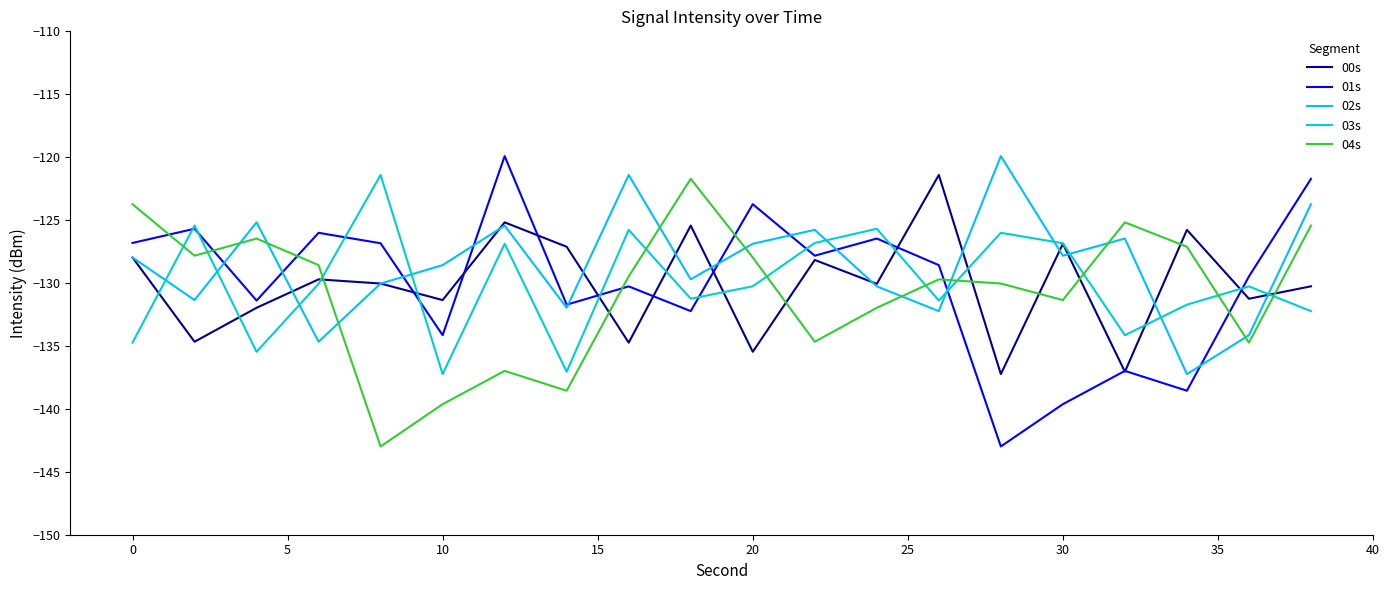

What is the highest value of the 01s series?

-119.9